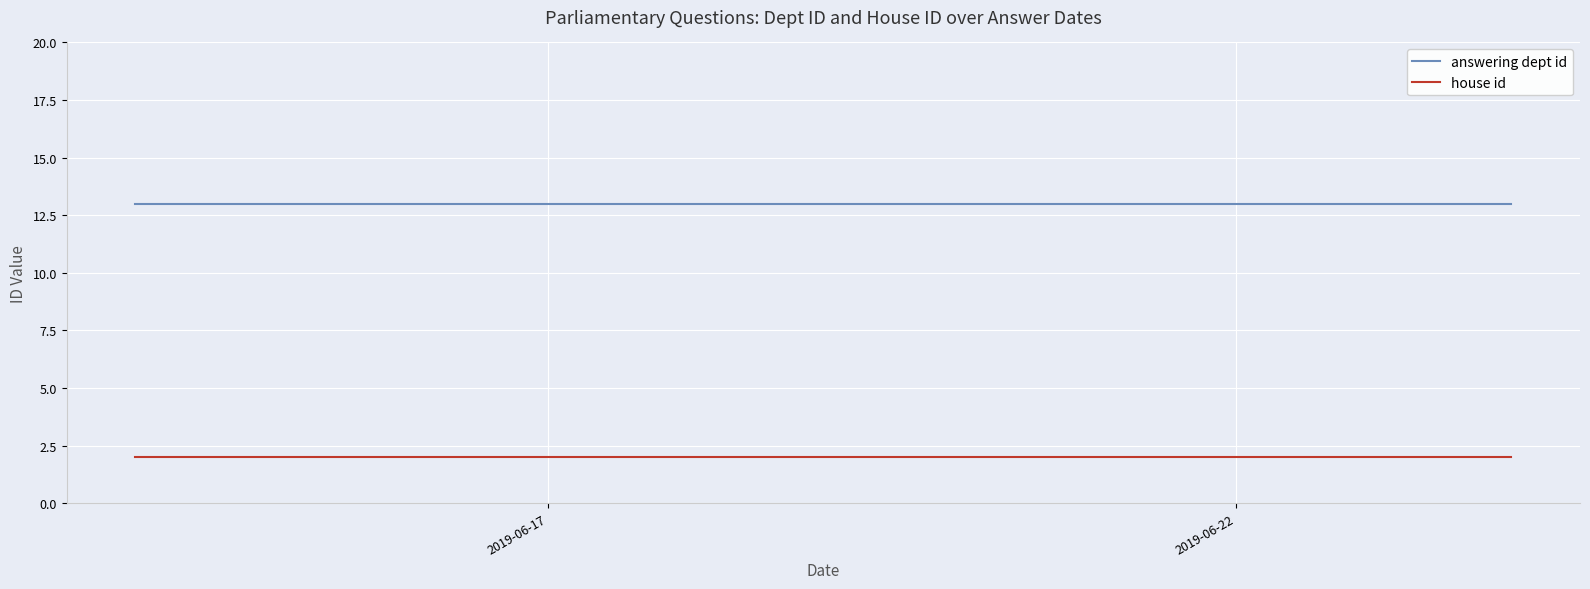

What is the smallest value displayed?

2